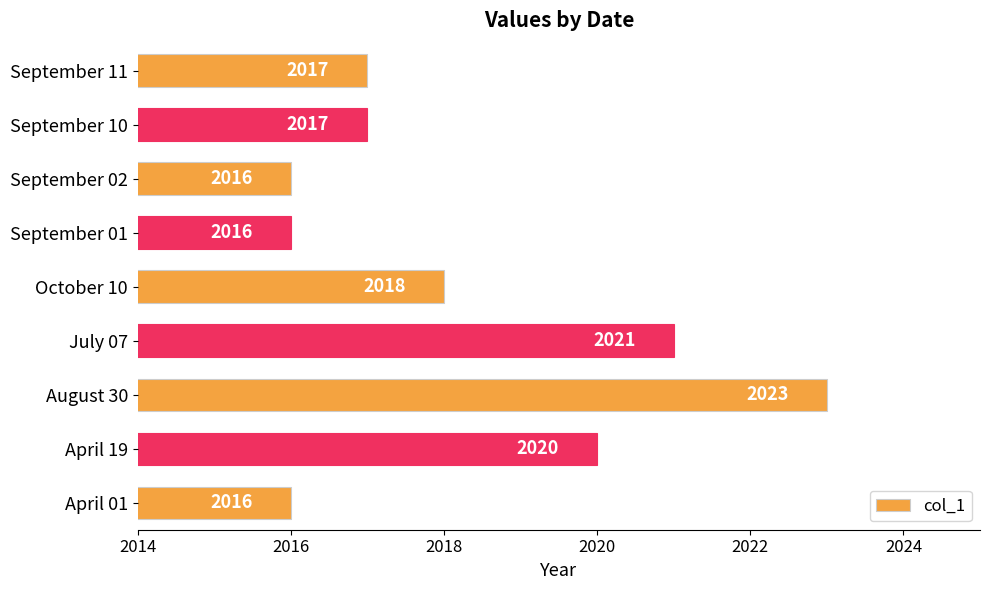

What value does the data have at August 30?

2023